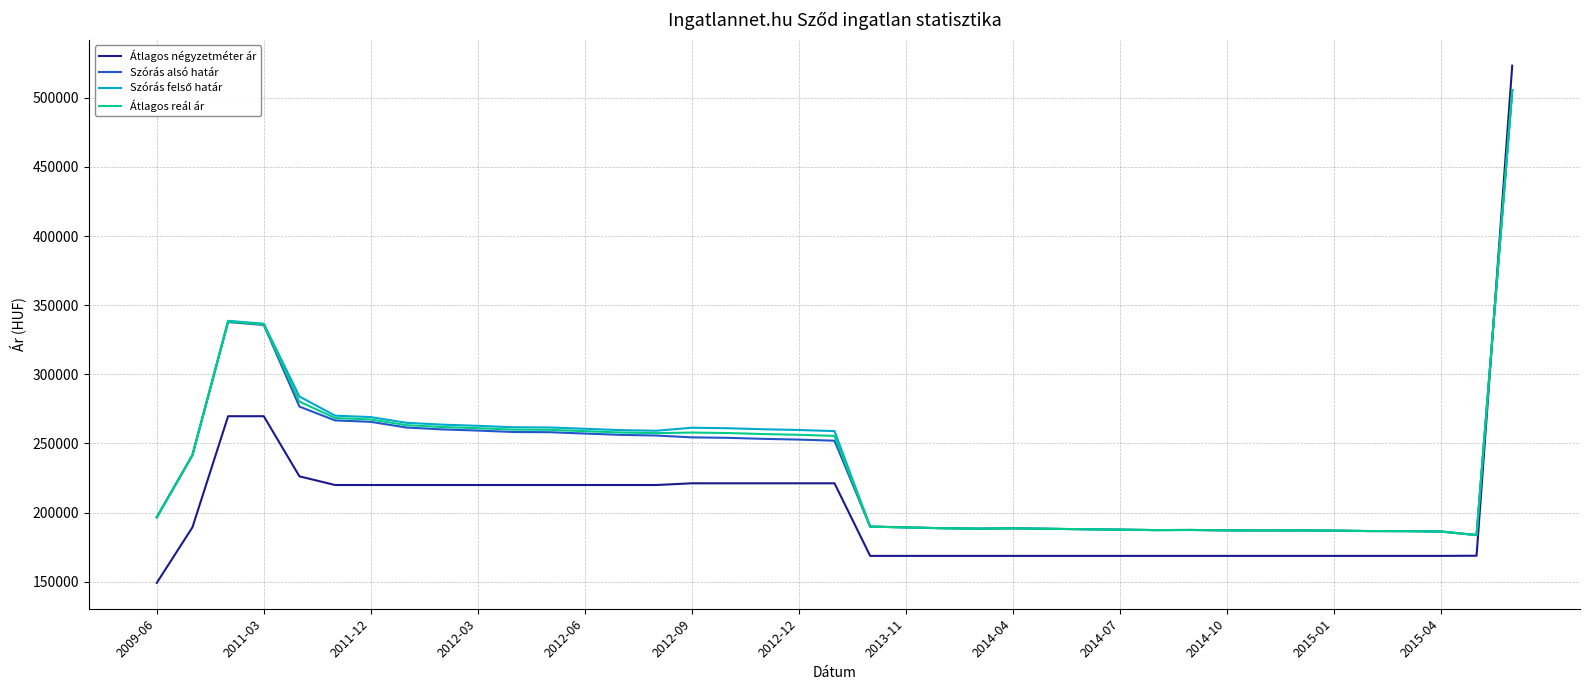

What is the greatest value displayed?

523255